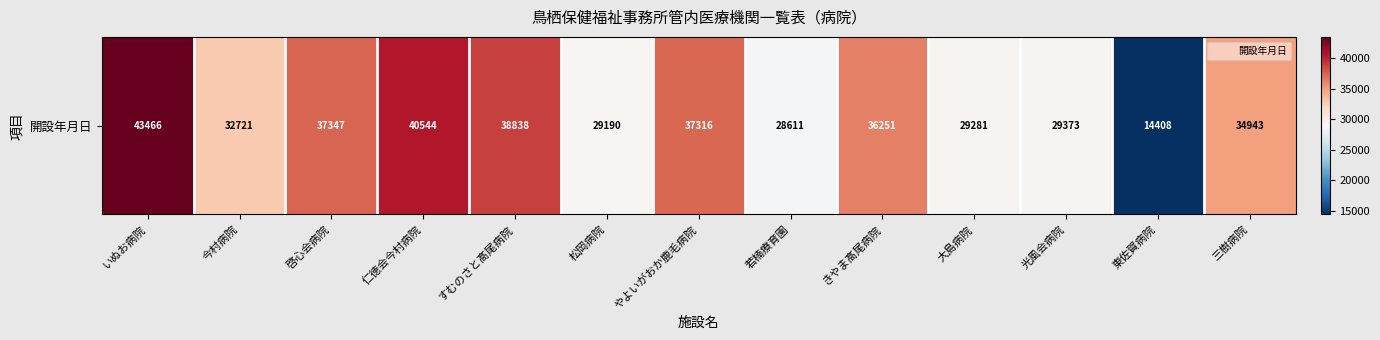

Reading left to right, what are all the values shown in this chart?

43466	32721	37347	40544	38838	29190	37316	28611	36251	29281	29373	14408	34943